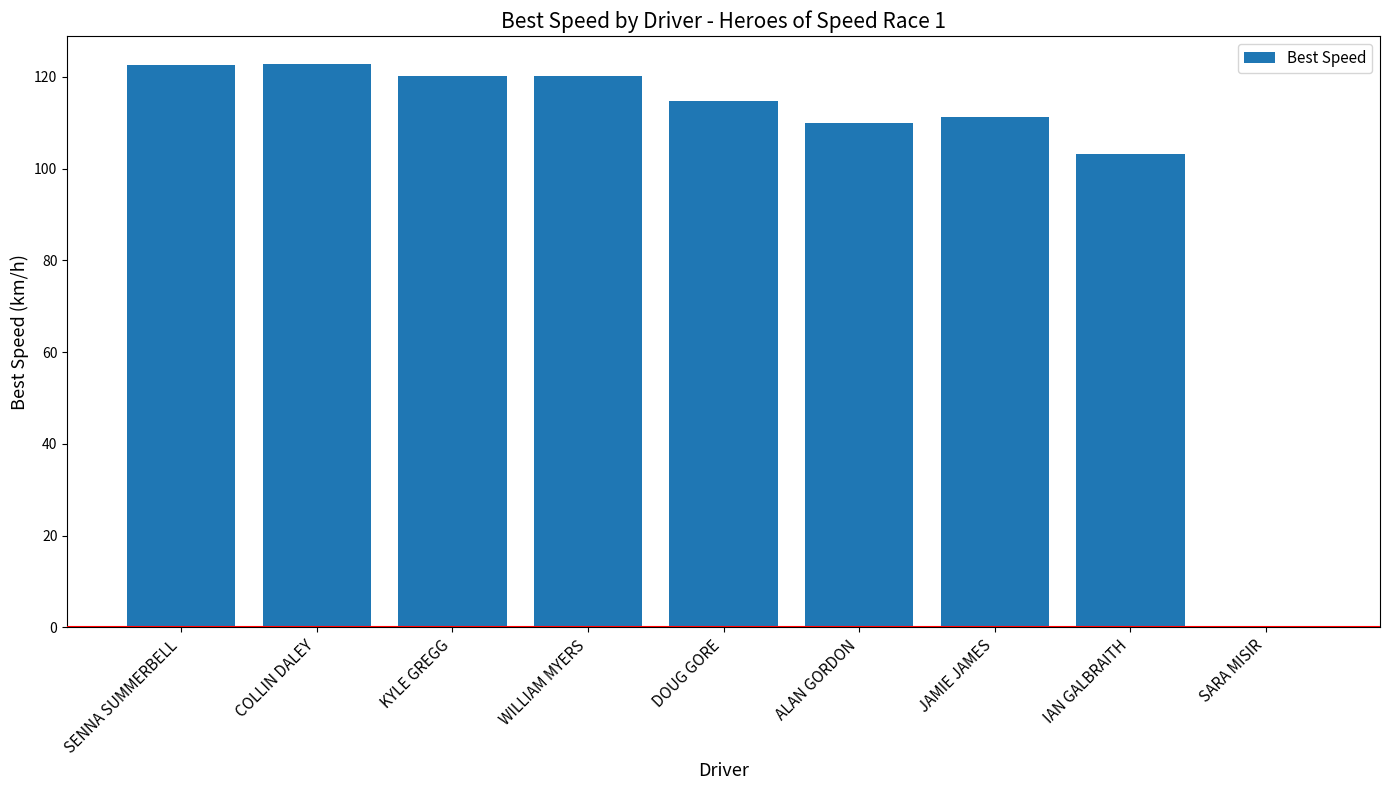

What is the sum of the values at COLLIN DALEY and JAMIE JAMES?

233.9